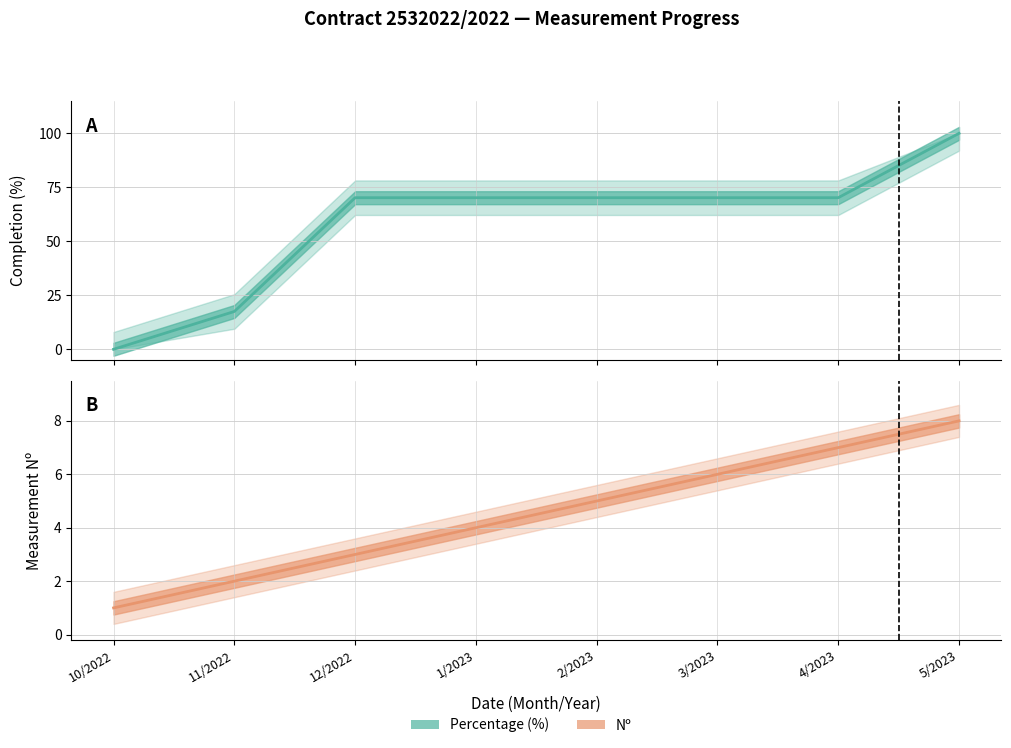

Where do Percentage (%) and Nº first cross each other?

10/2022 and 11/2022